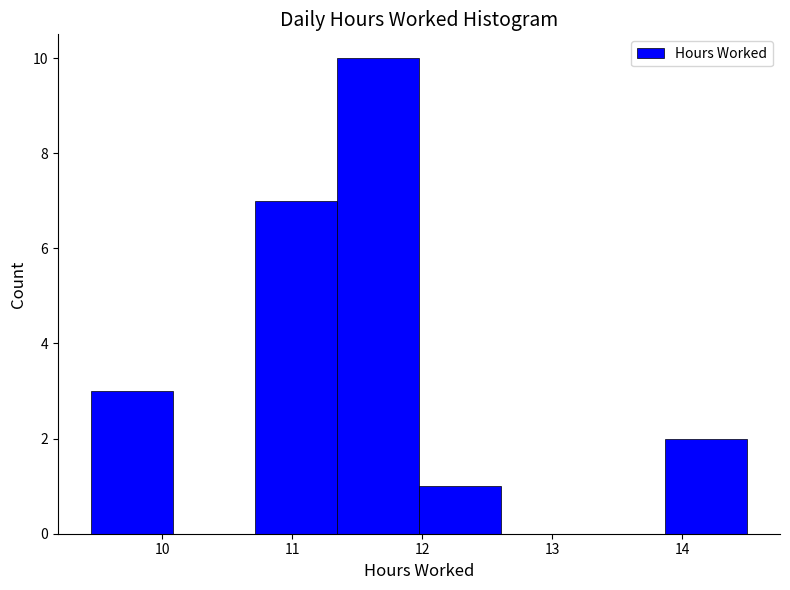

Over which range of the x-axis is the bar tallest?

11.3 to 12.0